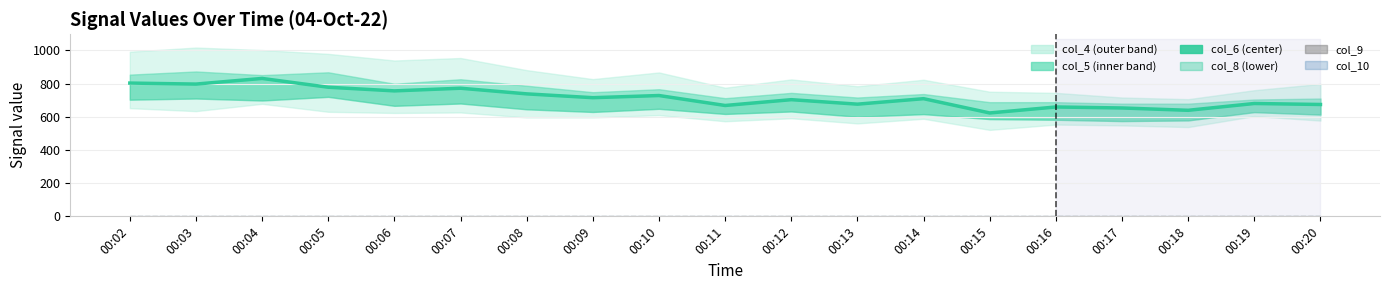

At which label does col_6 first exceed 709?

00:02